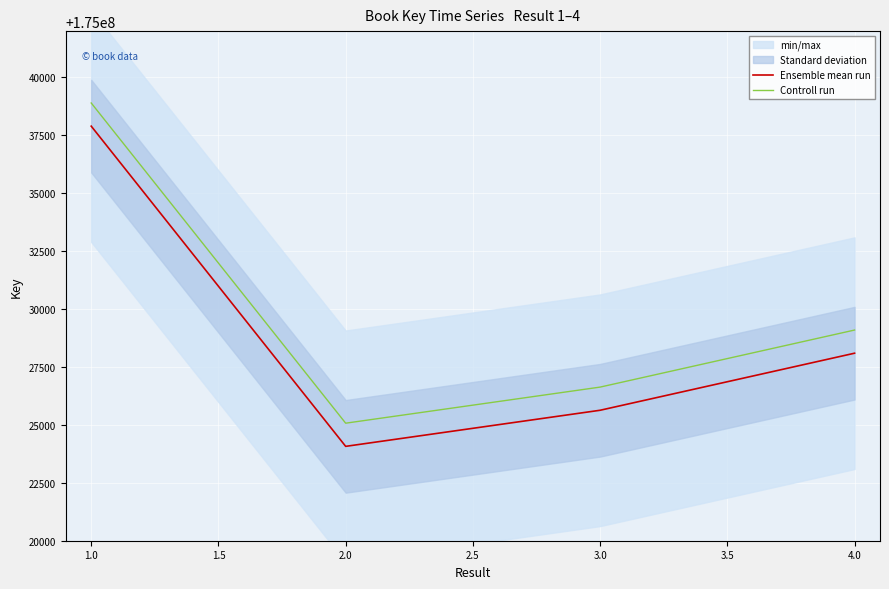

At how many categories does at least one series exceed 175024976?

4